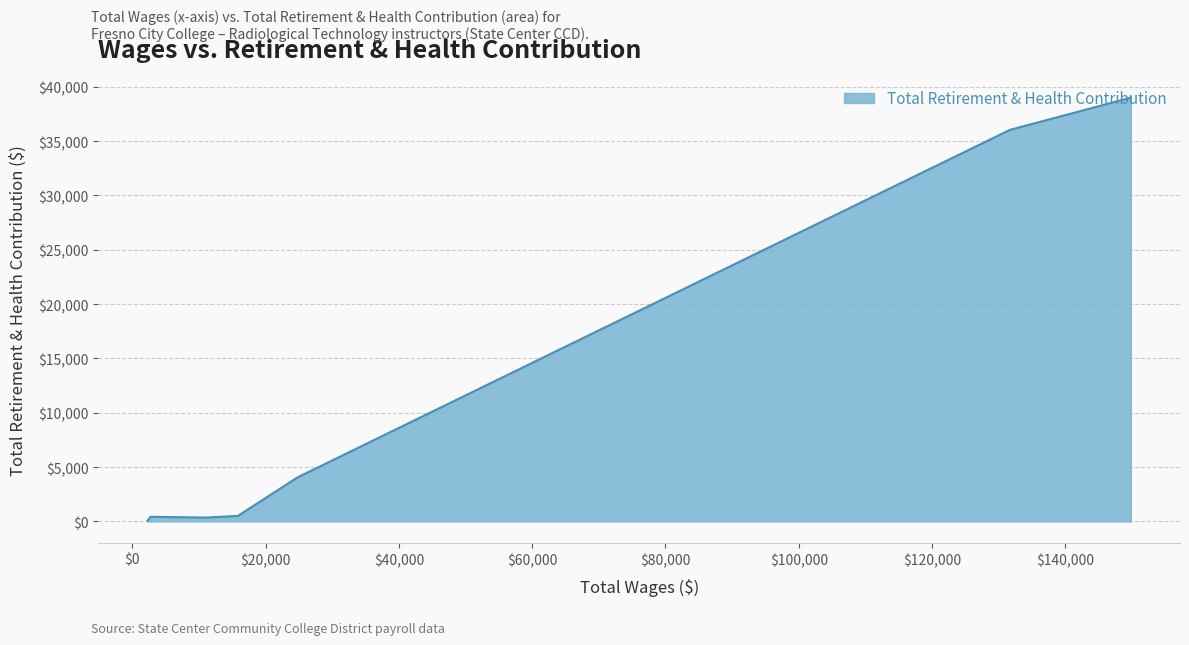

What is the difference between the maximum and minimum values?

38932